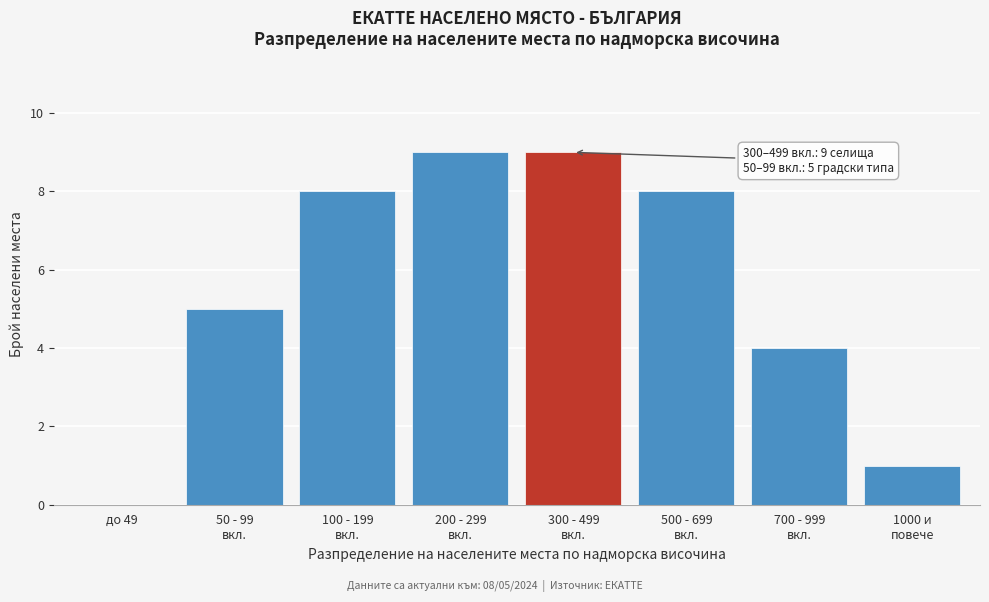

What is the sum of all values?

44